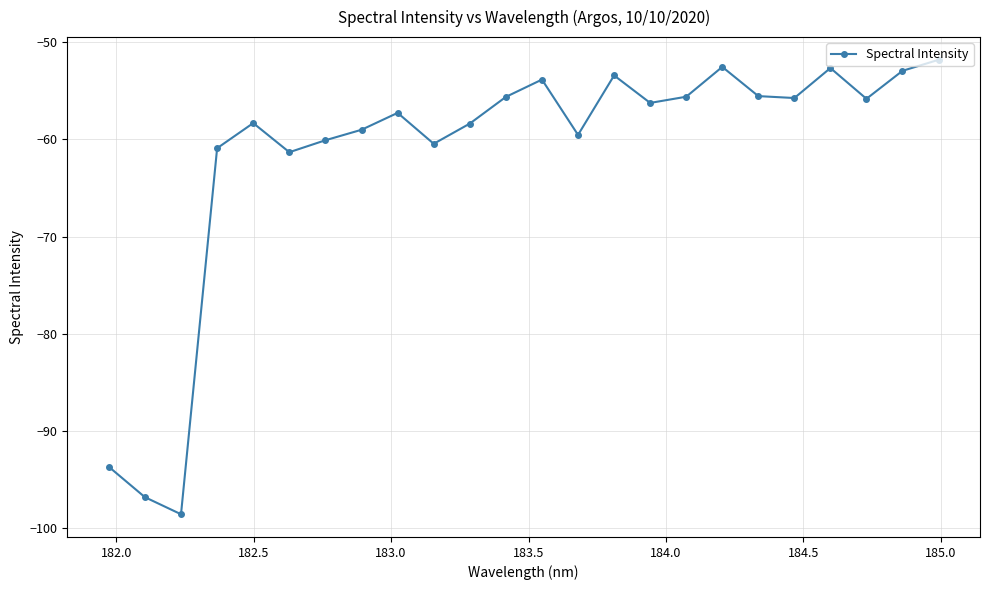

What is the minimum value shown in the chart?

-98.5